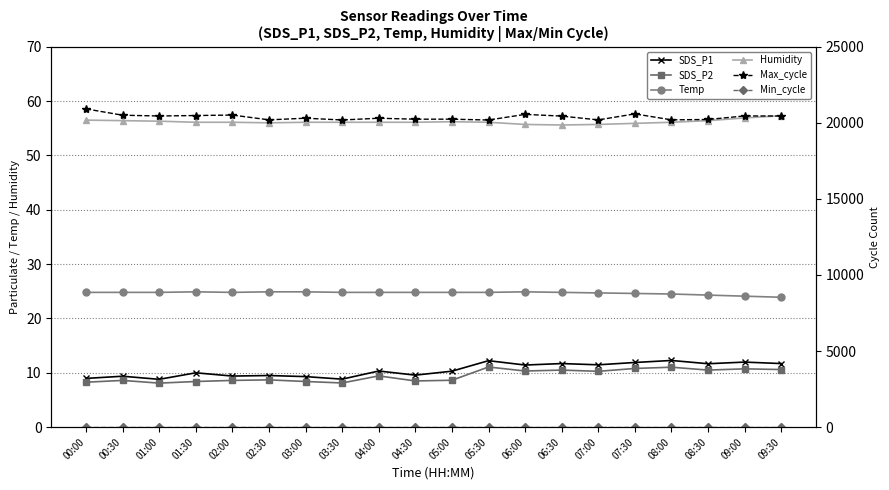

Reading left to right, transcribe all the data shown in this chart.

SDS_P1: 9.0	9.4	8.8	10.0	9.4	9.5	9.3	8.8	10.3	9.6	10.3	12.2	11.4	11.7	11.5	11.9	12.3	11.7	12.0	11.7
SDS_P2: 8.3	8.6	8.1	8.4	8.6	8.7	8.4	8.1	9.4	8.5	8.6	11.1	10.3	10.5	10.3	10.8	11.0	10.5	10.7	10.6
Temp: 24.8	24.8	24.8	24.9	24.8	24.9	24.9	24.8	24.8	24.8	24.8	24.8	24.9	24.8	24.7	24.6	24.5	24.3	24.1	23.9
Humidity: 56.5	56.4	56.3	56.1	56.1	56.0	56.1	56.1	56.1	56.1	56.2	56.1	55.7	55.6	55.7	55.9	56.1	56.4	56.9	57.3
Max_cycle: 20915.0	20499.0	20449.0	20479.0	20510.0	20195.0	20303.0	20187.0	20301.0	20238.0	20240.0	20184.0	20554.0	20442.0	20192.0	20586.0	20195.0	20219.0	20452.0	20448.0
Min_cycle: 28.0	28.0	28.0	28.0	28.0	28.0	28.0	28.0	28.0	28.0	28.0	28.0	28.0	28.0	28.0	28.0	28.0	28.0	28.0	28.0